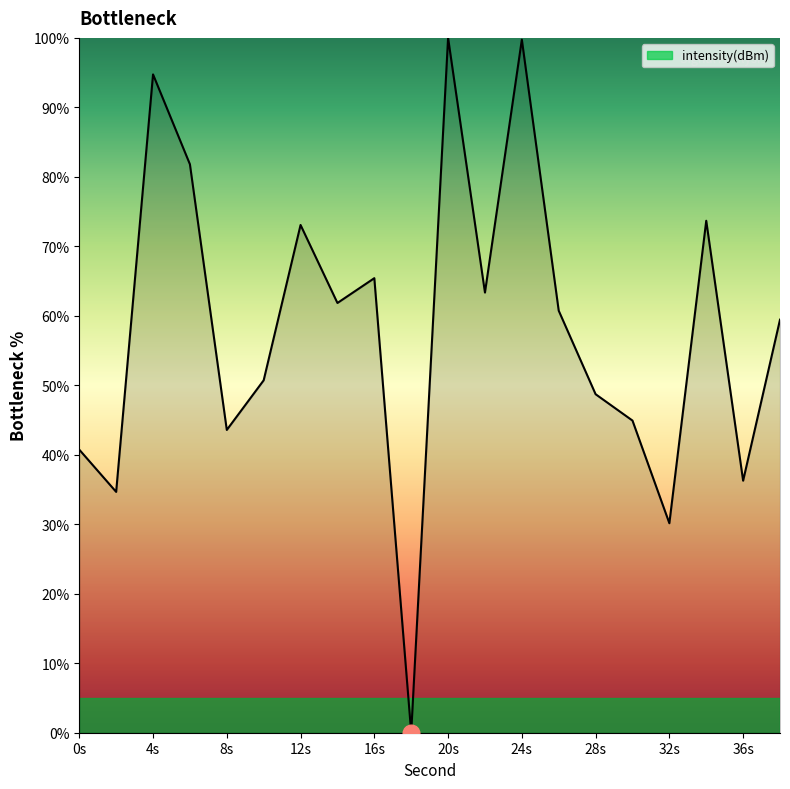

What is the difference between the maximum and minimum values?

100.0